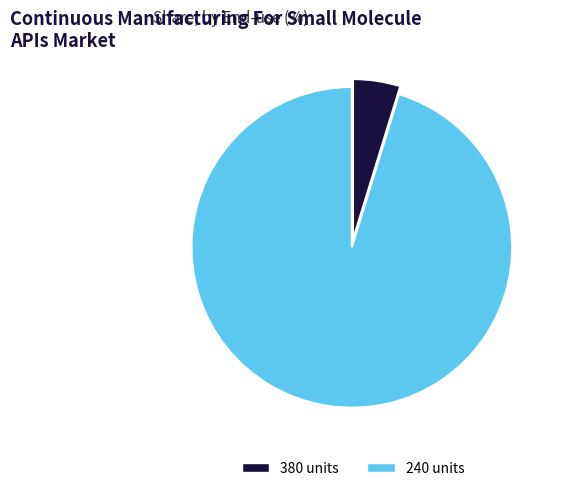

Rank the categories by value from highest to lowest.

240, 380